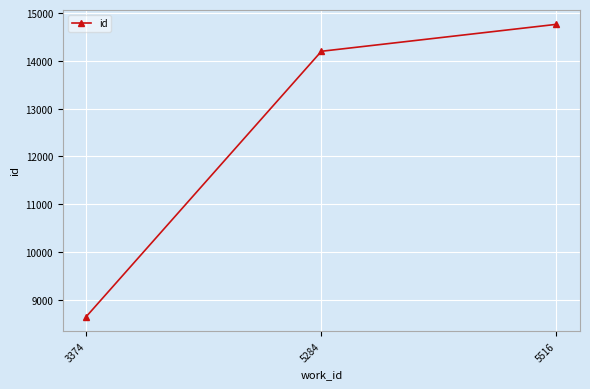

What is the difference between the values at 3374 and 5284?

5552